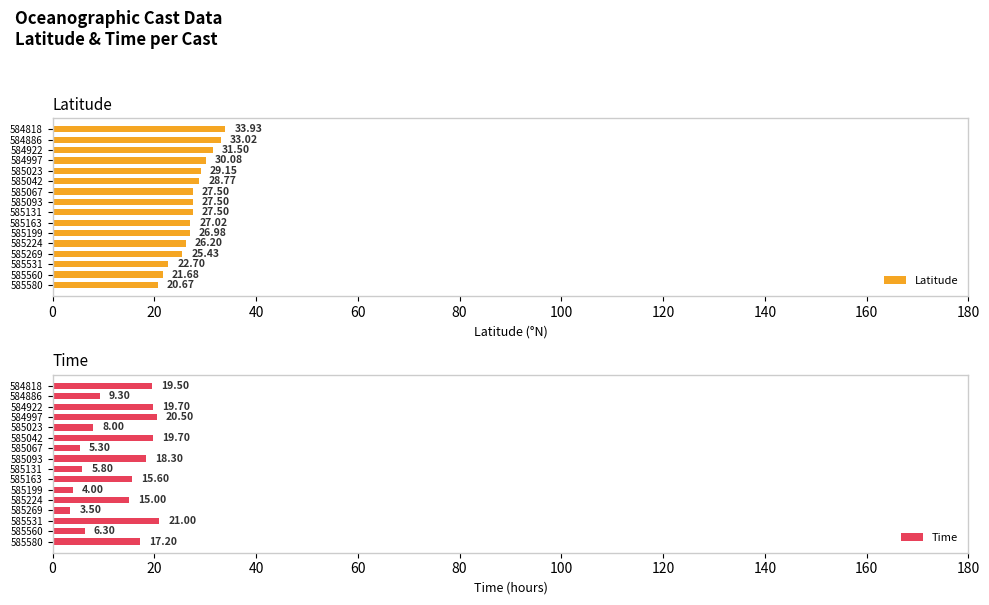

What is the difference between the maximum and minimum values in the Latitude series?

13.3